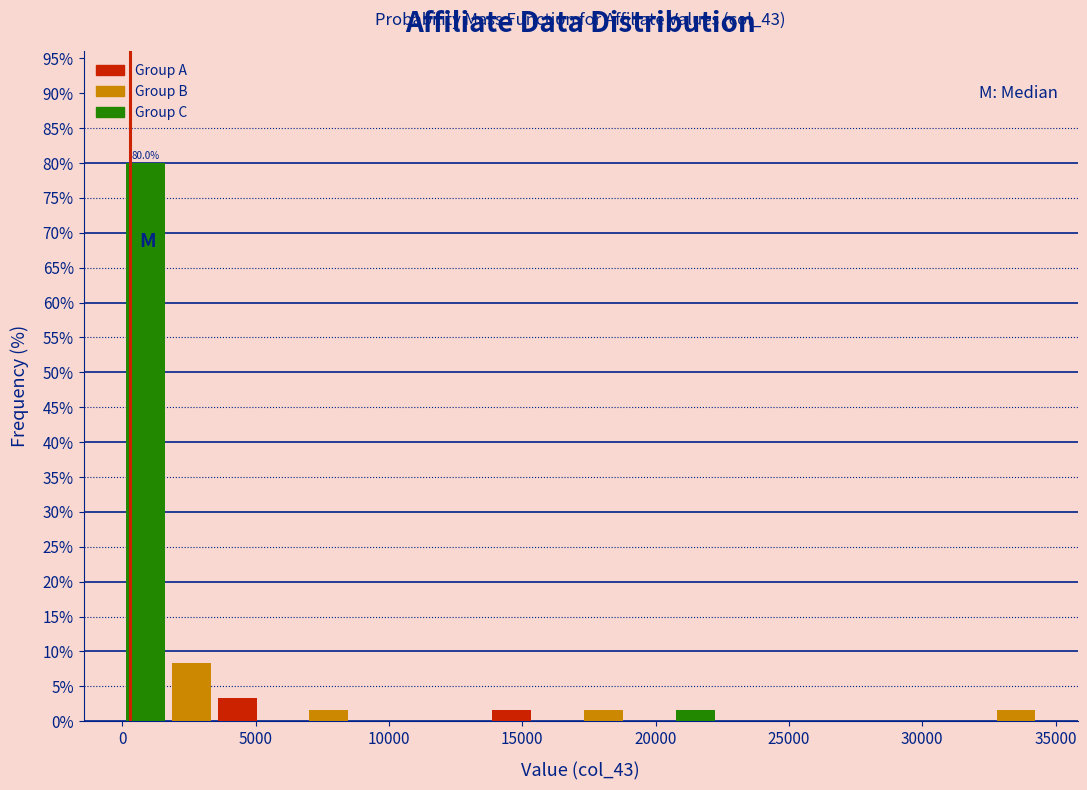

Read against the x-axis, roughly where is the centre of the tallest bar?

1000